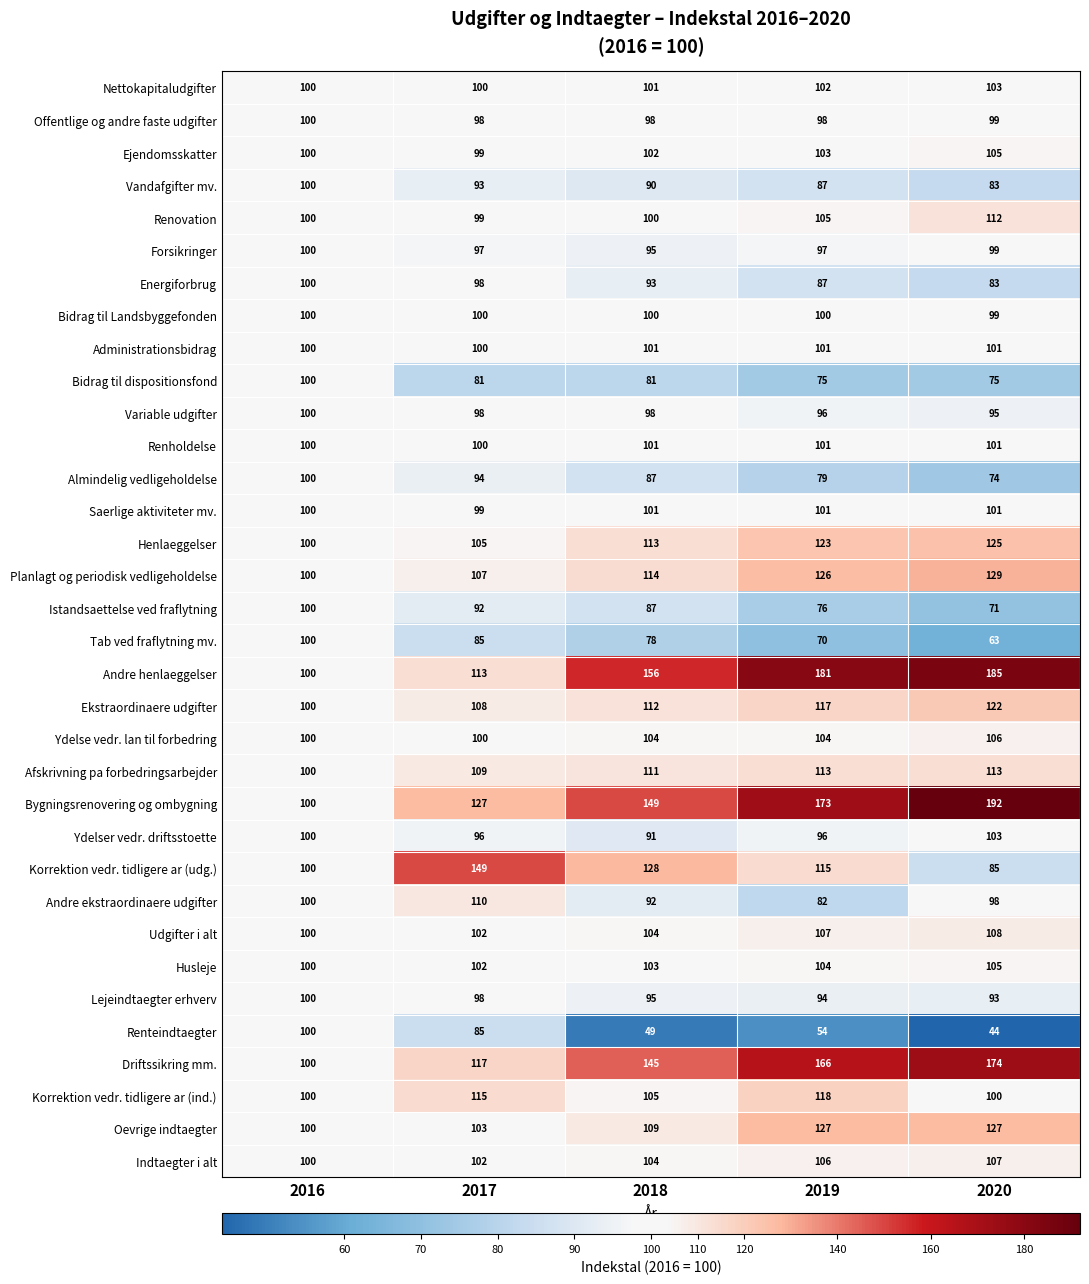

How many Oevrige indtaegter values are between 103 and 127?

4